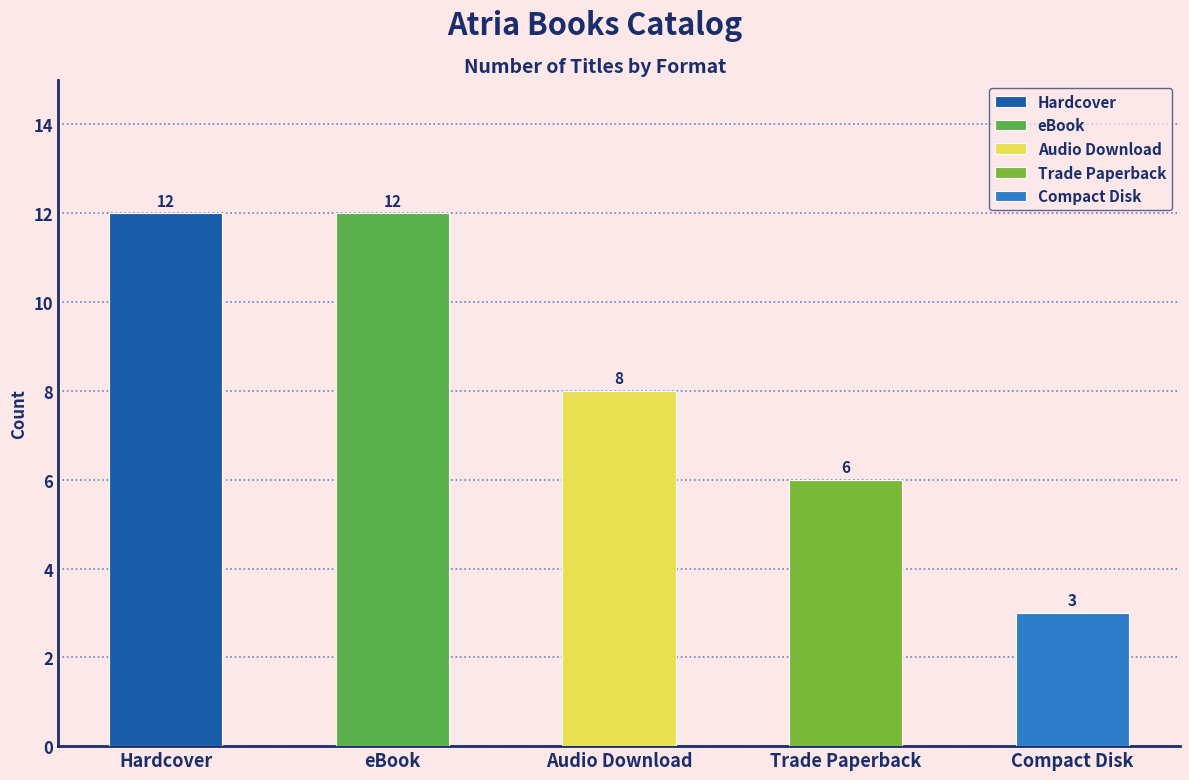

Which label corresponds to the smallest value in the chart?

Compact Disk